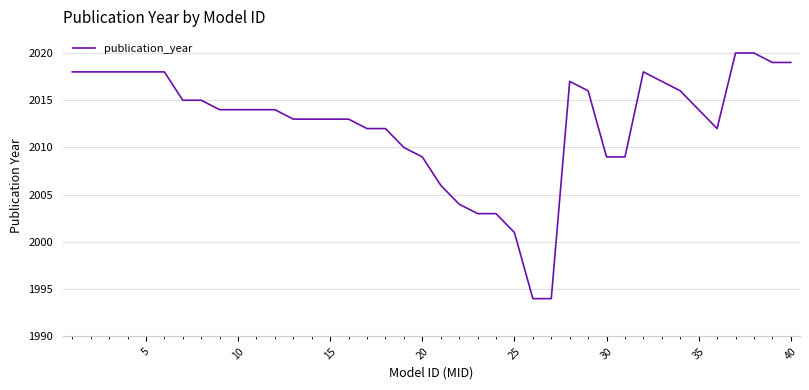

Does the chart display data point markers on the line(s)?

No